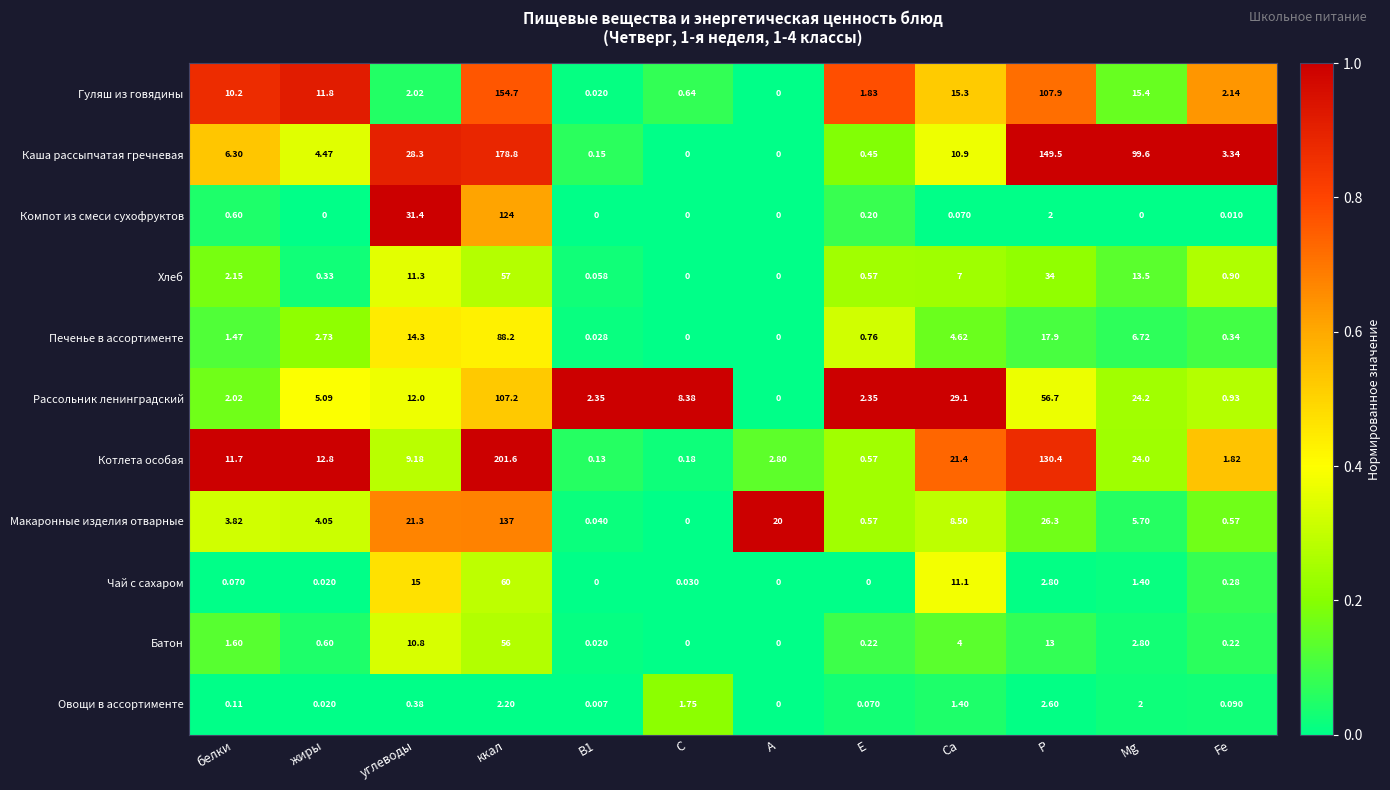

At Fe, list the series in order from smallest to largest.

Компот из смеси сухофруктов, Овощи в ассортименте, Батон, Чай с сахаром, Печенье в ассортименте, Макаронные изделия отварные, Хлеб, Рассольник ленинградский, Котлета особая, Гуляш из говядины, Каша рассыпчатая гречневая